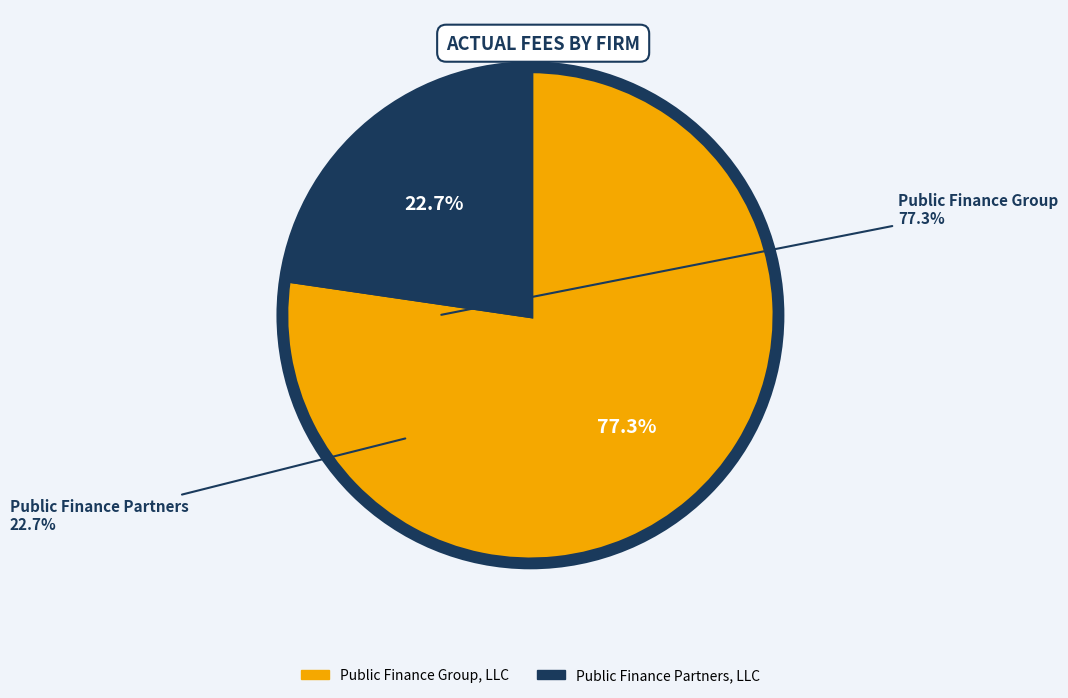

Does Public Finance Group, LLC represent more than half of the total?

Yes